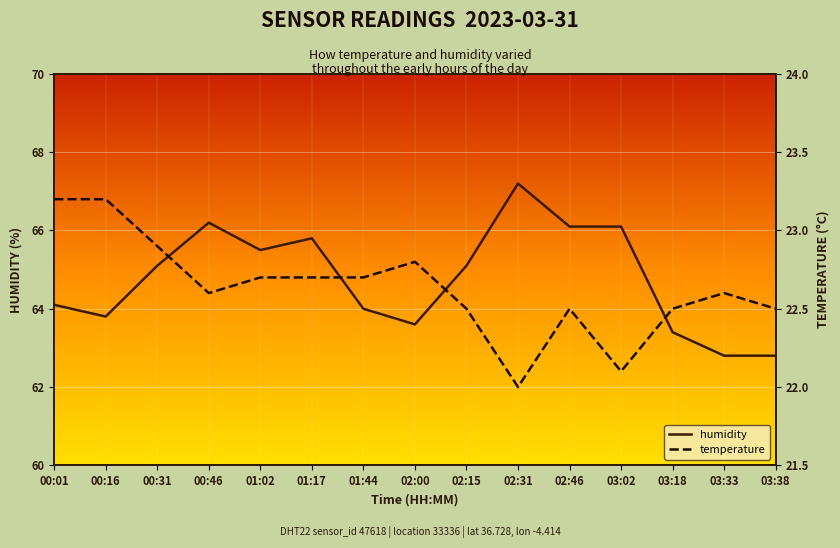

In temperature, how many points are higher than both neighbors (excluding endpoints)?

3